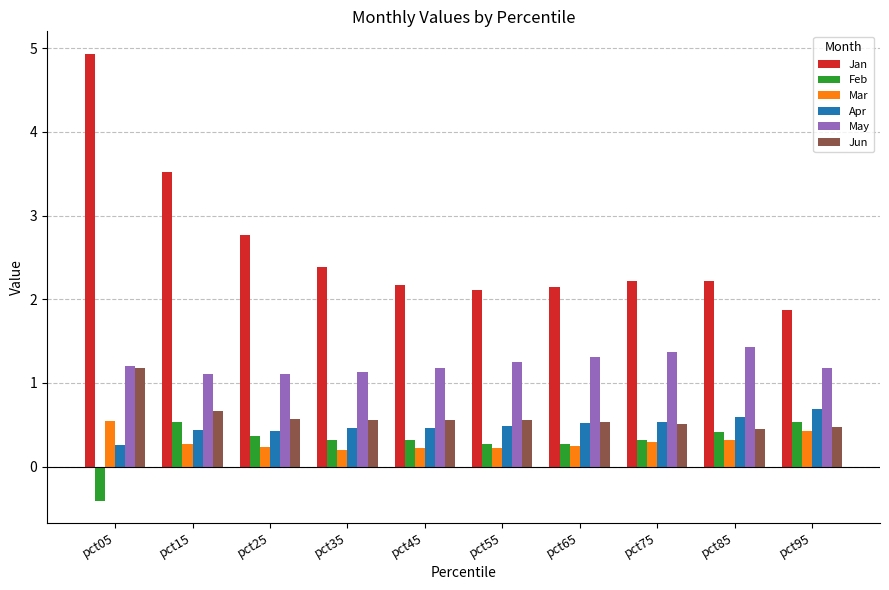

What is the lowest value of the Jan series?

1.9